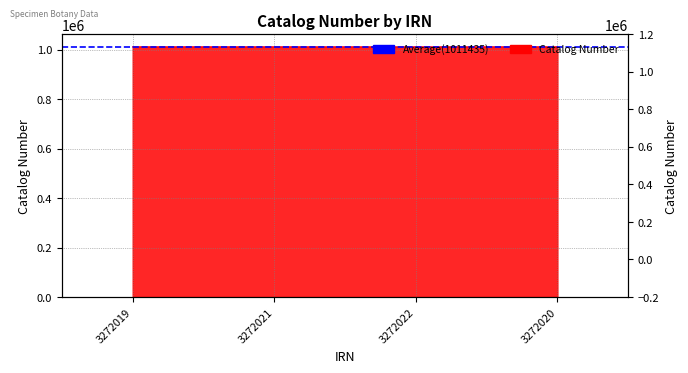

What position from the right is 3272022?

2